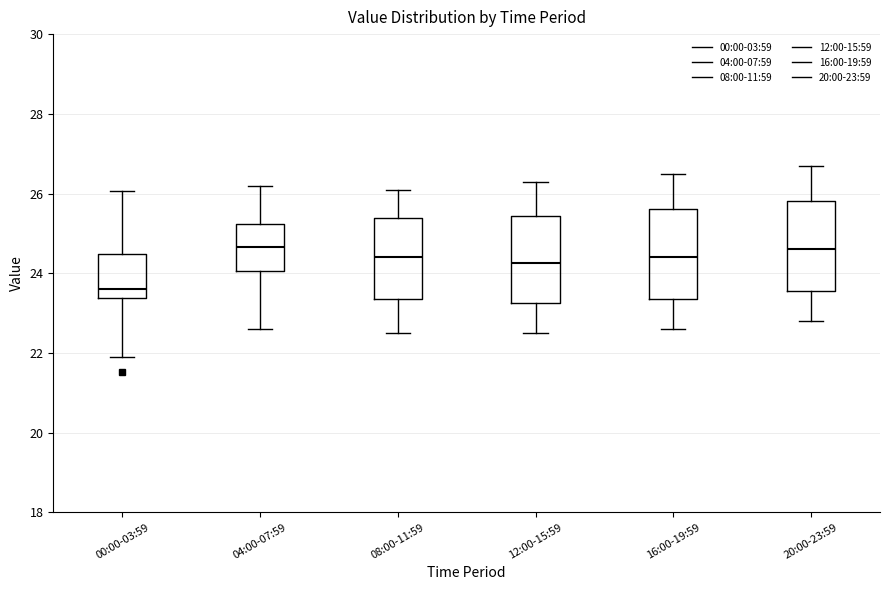

Reading left to right, transcribe this box plot: for each box, give where its median line is, the range the box spans, and where its two whiskers end, as read against the y-axis. The values are not printed on the chart, so give them approximately, as read against the axis.

00:00-03:59: median 23.6, box 23.4 to 24.4, whiskers 22.0 to 26.0
04:00-07:59: median 24.6, box 24.0 to 25.2, whiskers 22.6 to 26.2
08:00-11:59: median 24.4, box 23.4 to 25.4, whiskers 22.6 to 26.2
12:00-15:59: median 24.2, box 23.2 to 25.4, whiskers 22.6 to 26.4
16:00-19:59: median 24.4, box 23.4 to 25.6, whiskers 22.6 to 26.6
20:00-23:59: median 24.6, box 23.6 to 25.8, whiskers 22.8 to 26.8